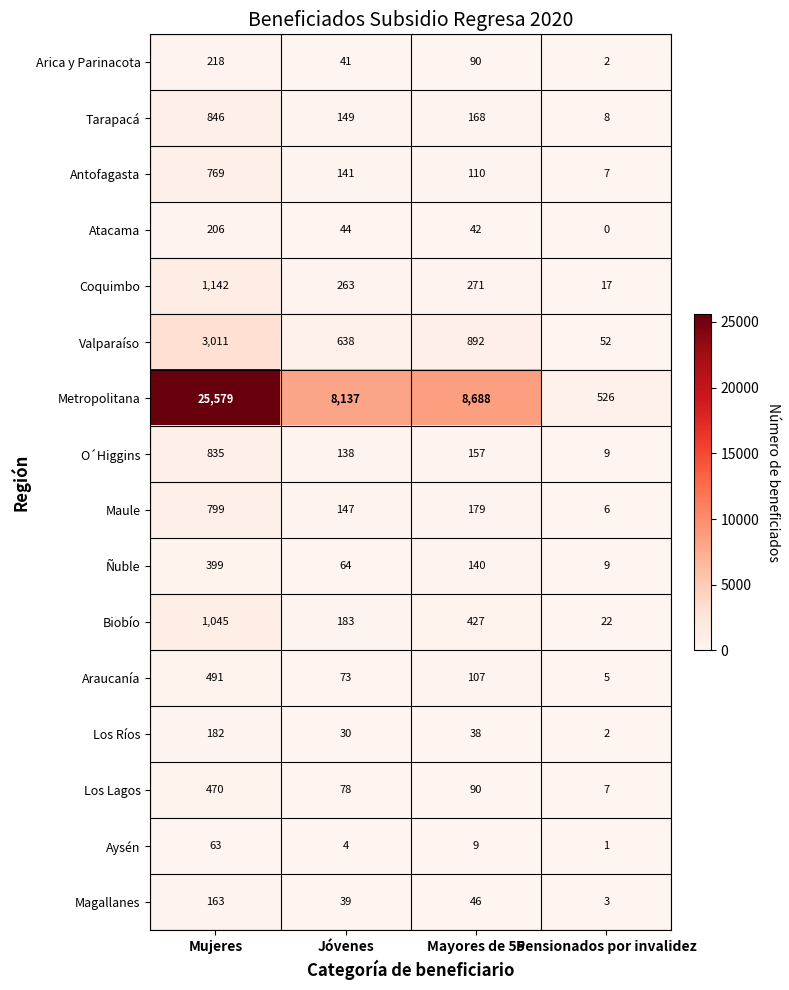

Where does the Ñuble series first go above 140?

Mujeres